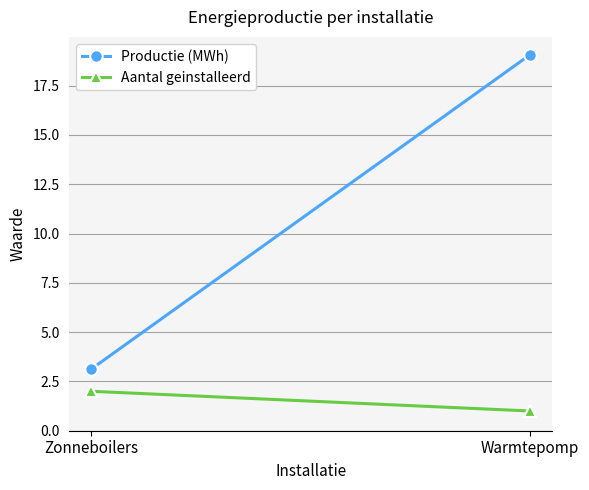

At Zonneboilers, list the series in order from smallest to largest.

Aantal geinstalleerd, Productie (MWh)